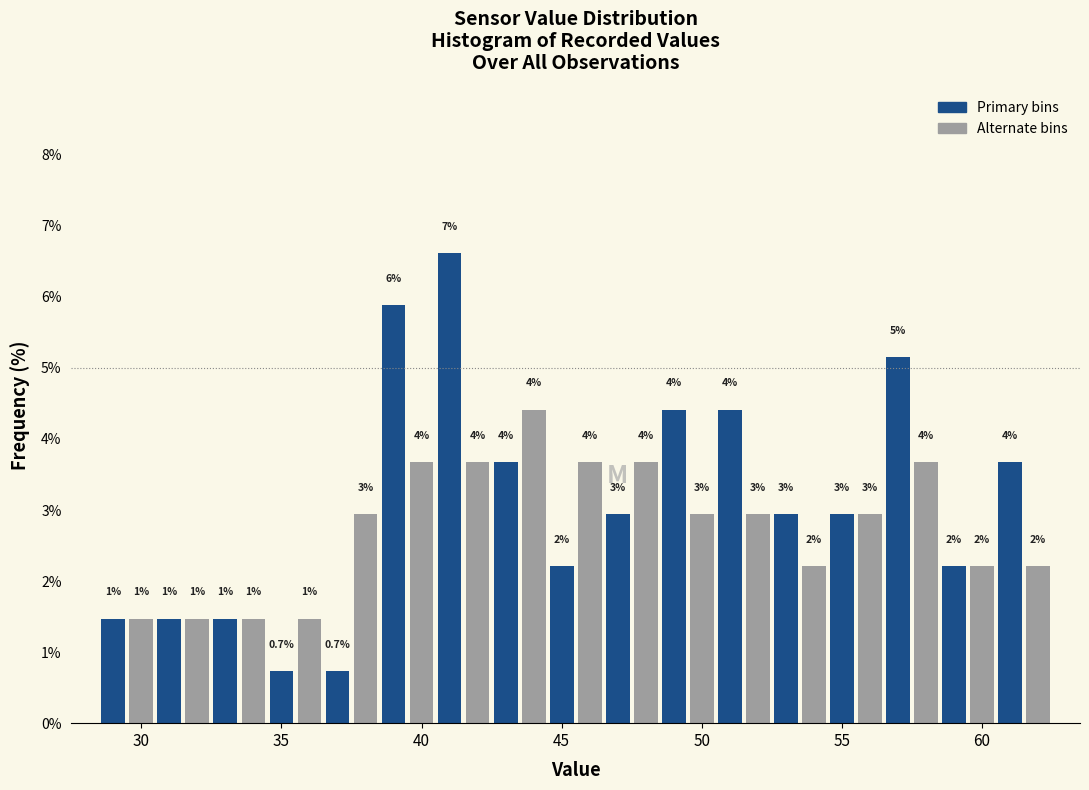

Read against the x-axis, roughly where is the centre of the tallest bar?

41.0